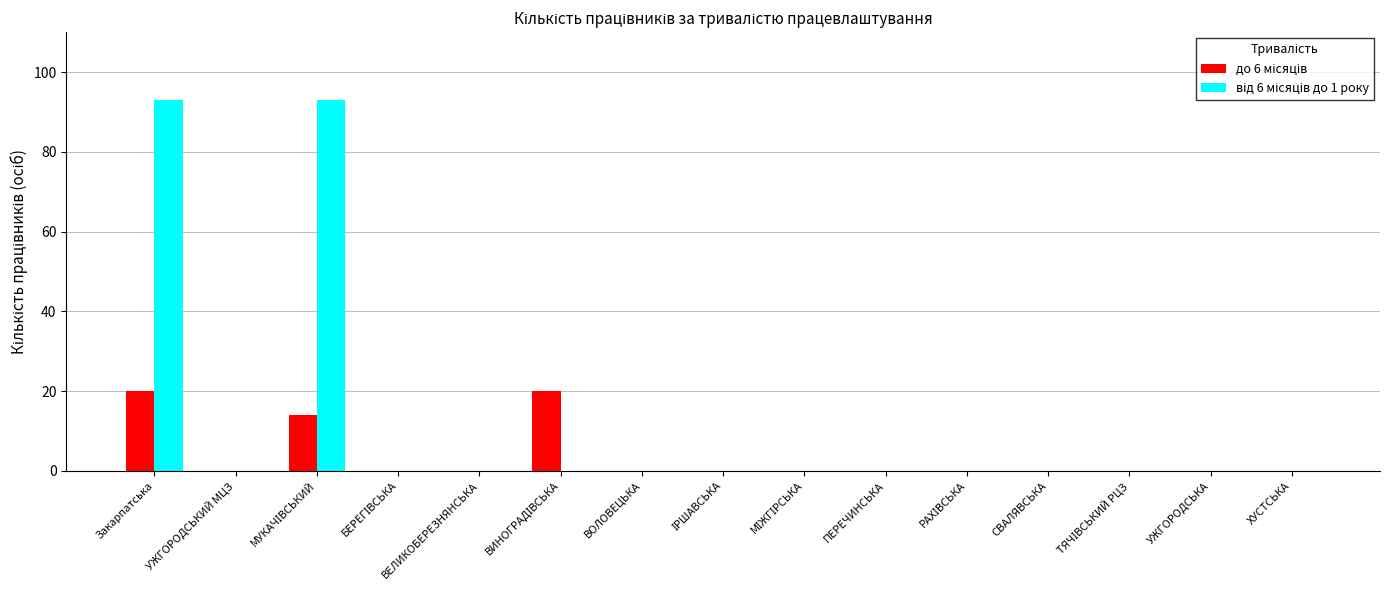

How many groups of bars are there?

15